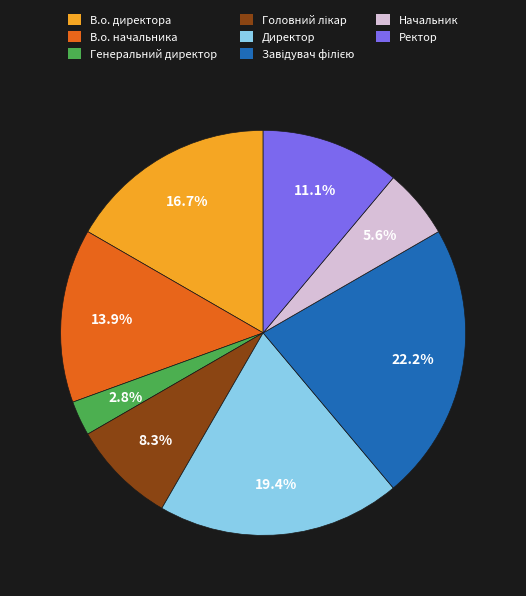

To the nearest percent, what percentage of the pie is Ректор?

11%